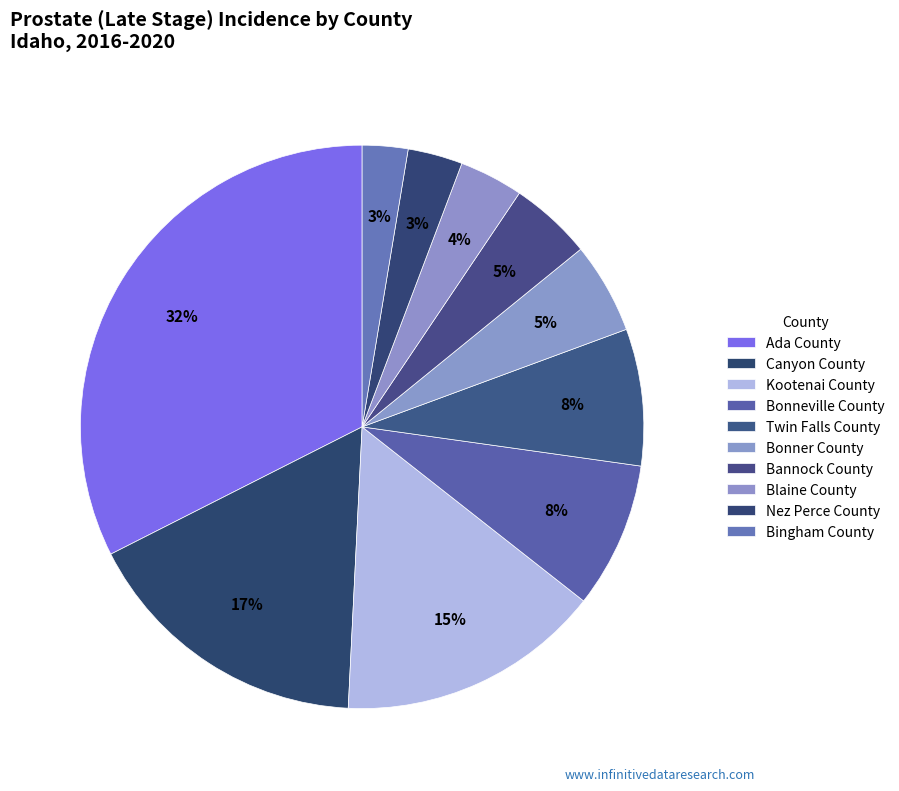

Is the sum of Ada County and Nez Perce County greater than half?

No